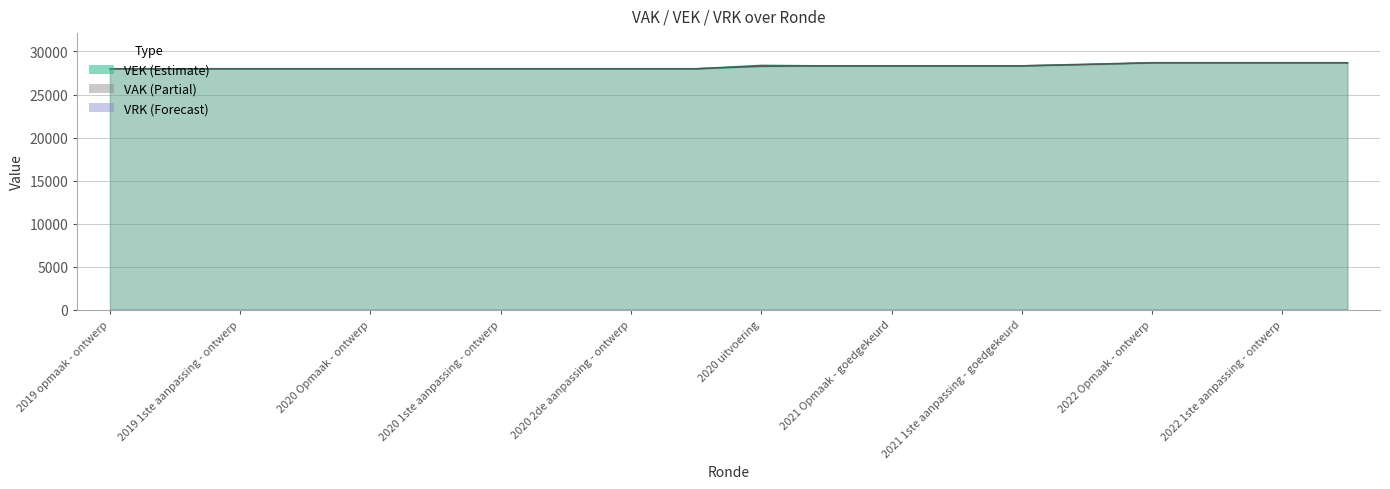

Does the chart have visible grid lines?

Yes